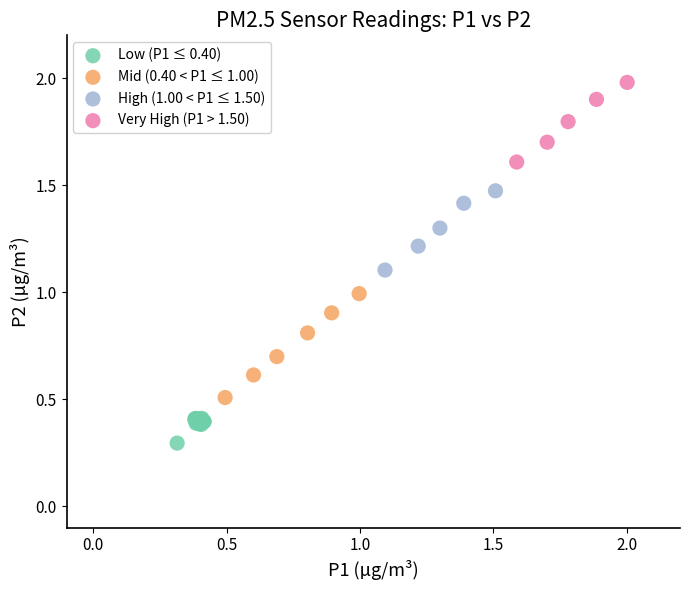

Which series contains the highest Y value?

Very High (P1 > 1.50)